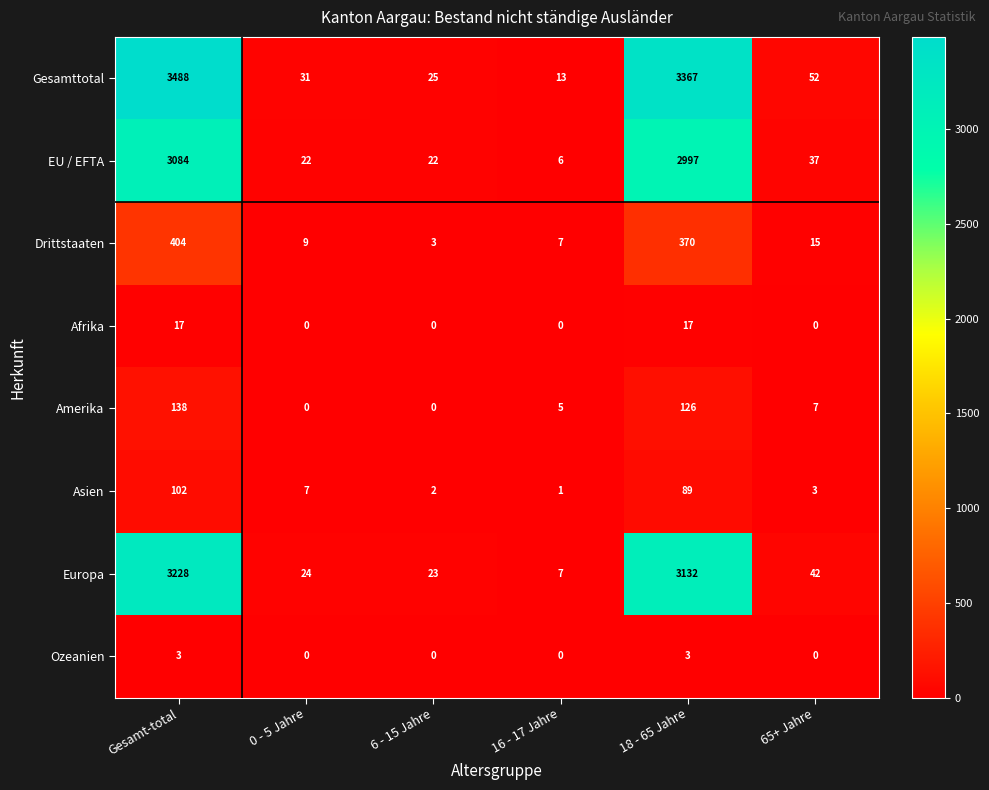

At which category is the sum across all series the highest?

Gesamt-total